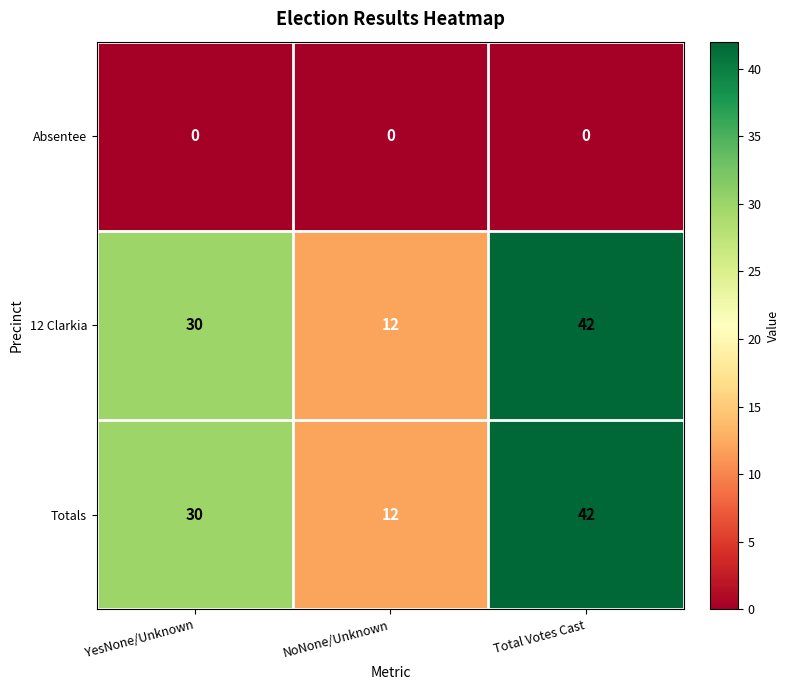

What value does the 12 Clarkia series have at YesNone/Unknown?

30